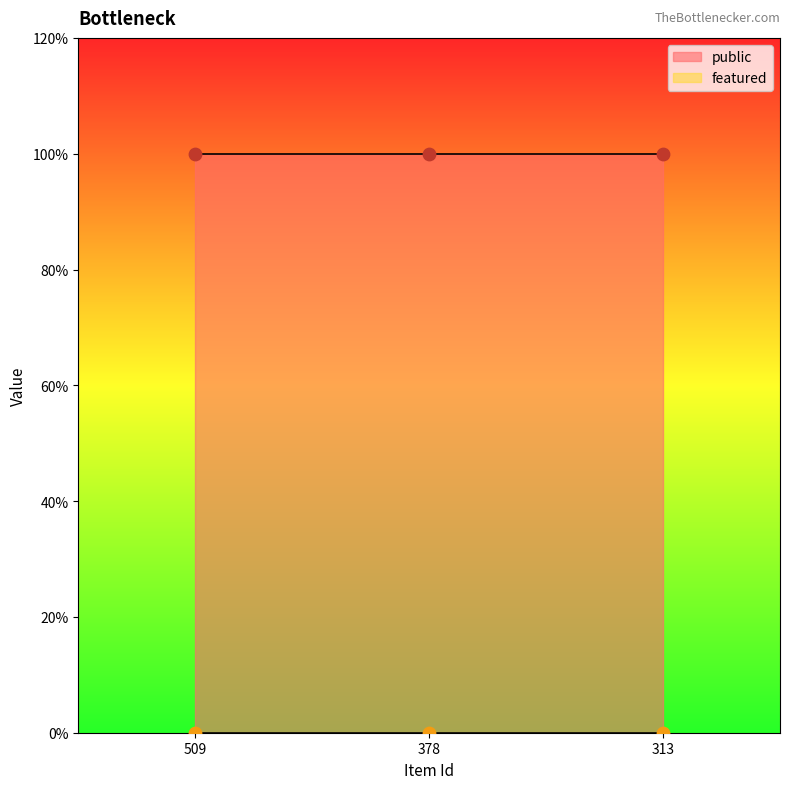

Which series contains the lowest Y value?

featured